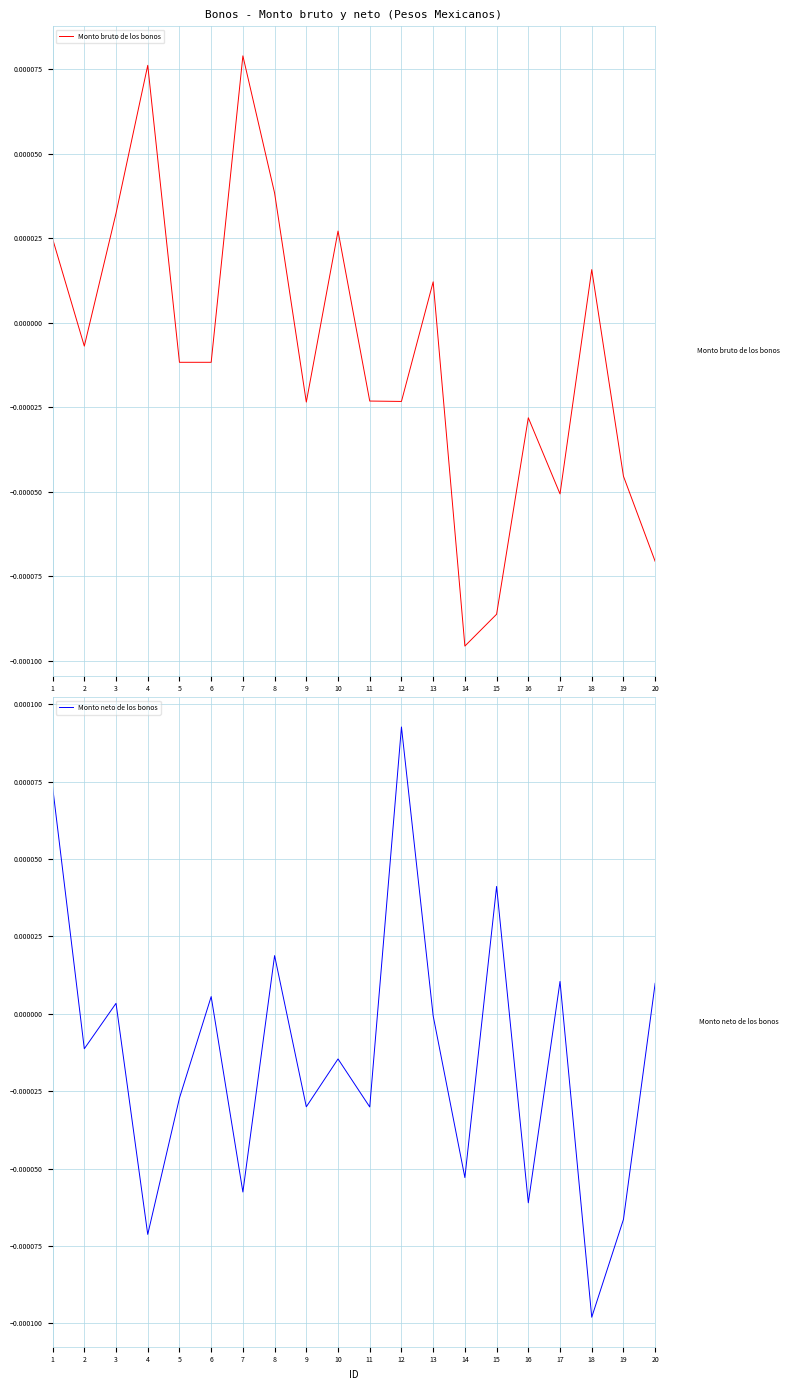

How many data points does each series have?

20